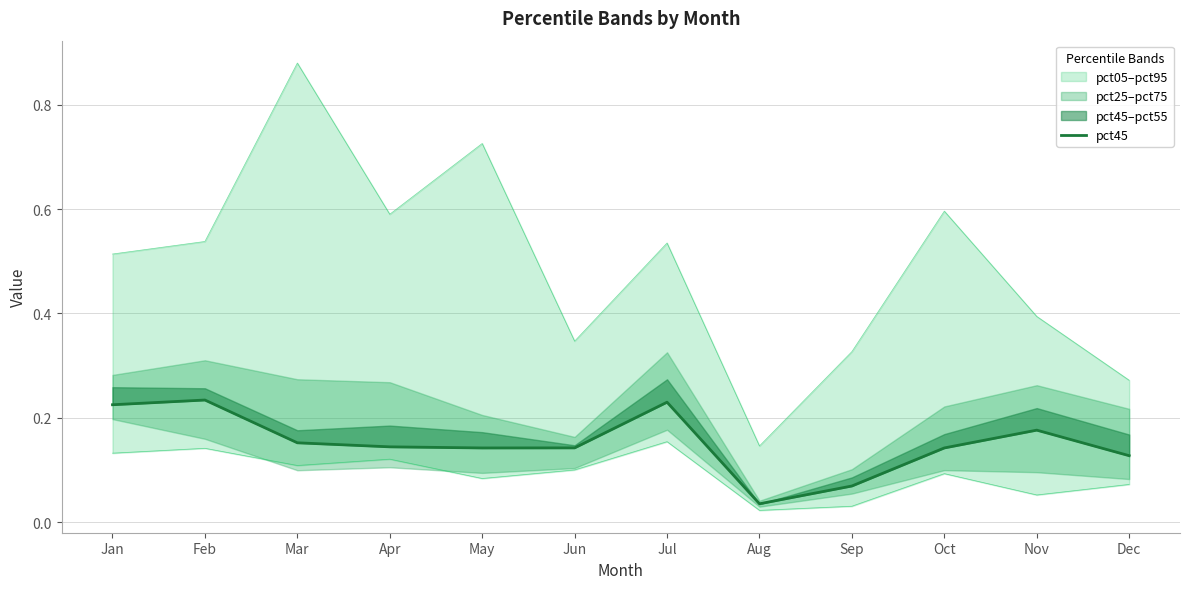

True or false: the data shows 0.2 at Nov.

True